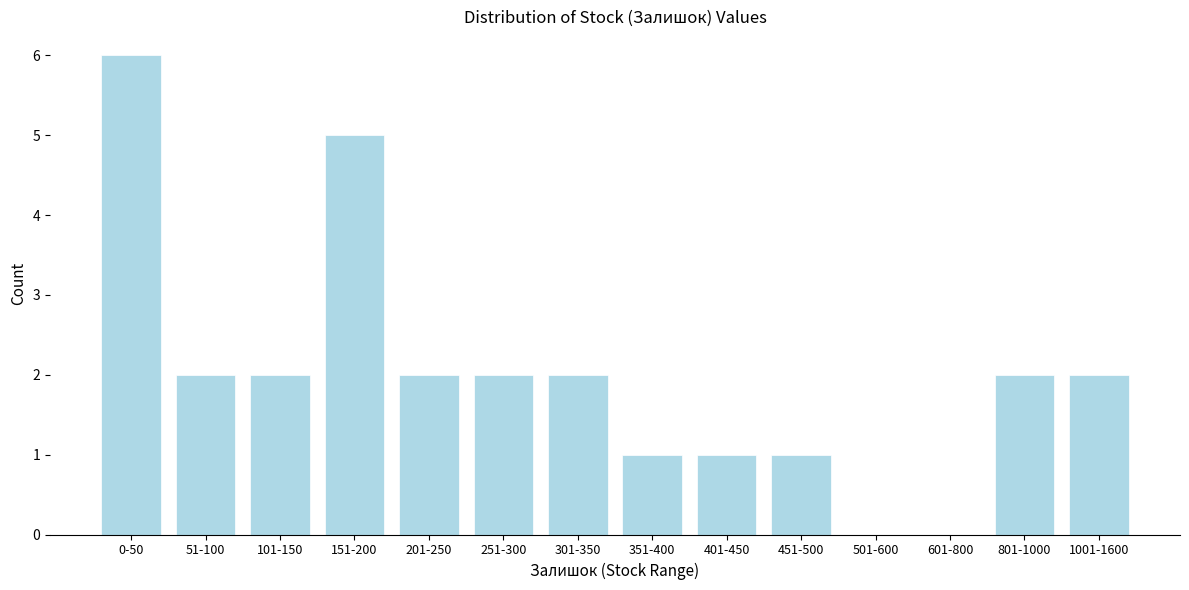

Reading left to right, transcribe all the data shown in this chart.

0-50=6	51-100=2	101-150=2	151-200=5	201-250=2	251-300=2	301-350=2	351-400=1	401-450=1	451-500=1	501-600=0	601-800=0	801-1000=2	1001-1600=2